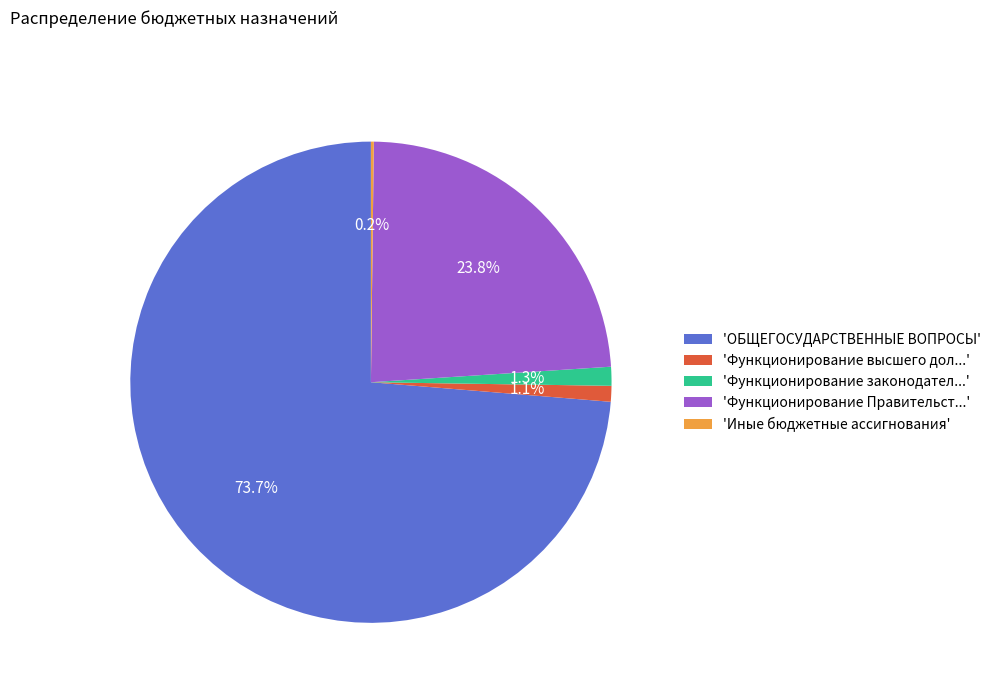

Which slice represents more than half of the pie?

'ОБЩЕГОСУДАРСТВЕННЫЕ ВОПРОСЫ'